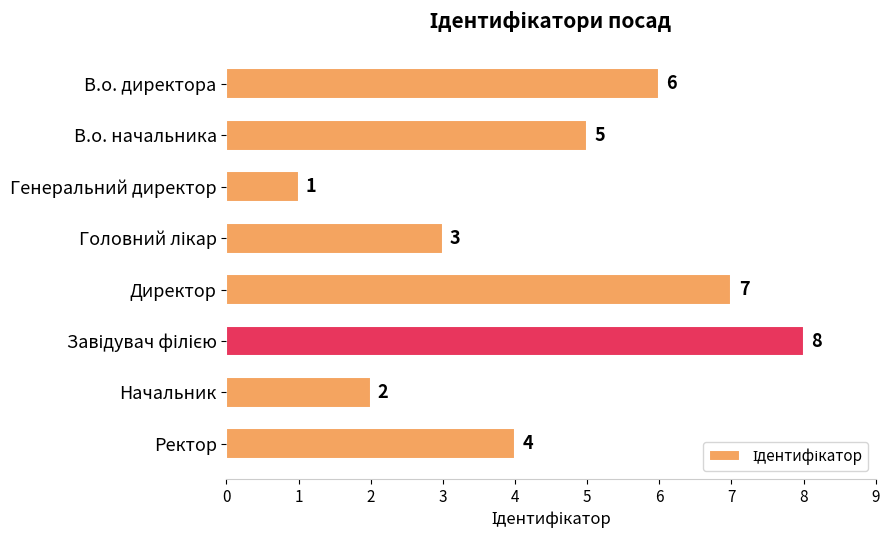

What is the sum of the values at Начальник and Ректор?

6